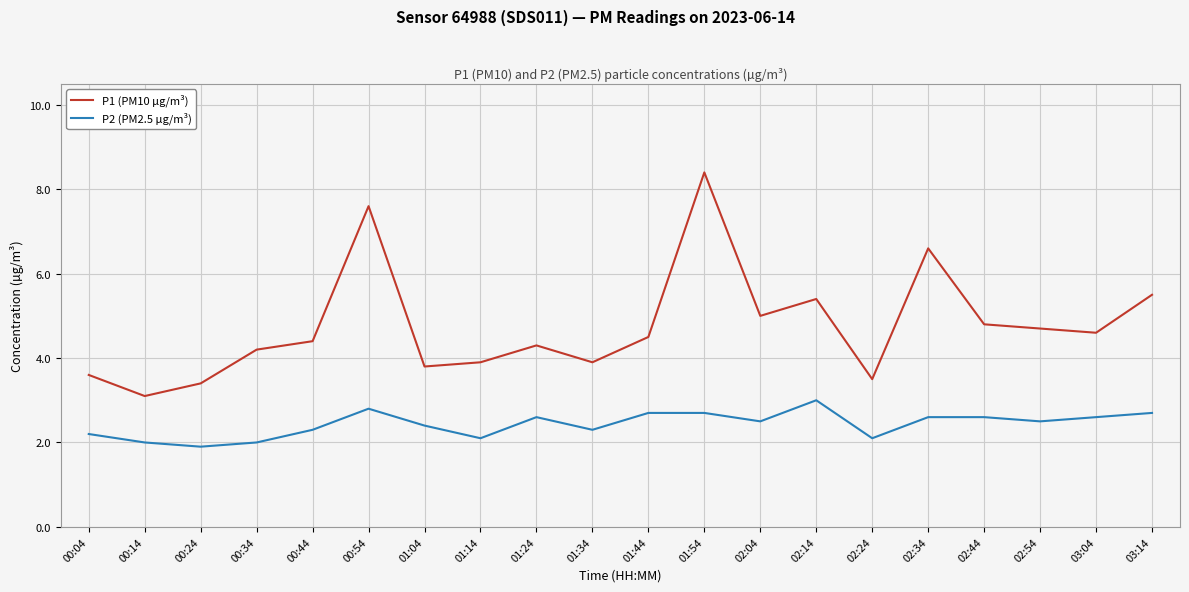

What is the difference between the maximum and minimum values in the P1 (PM10 µg/m³) series?

5.3